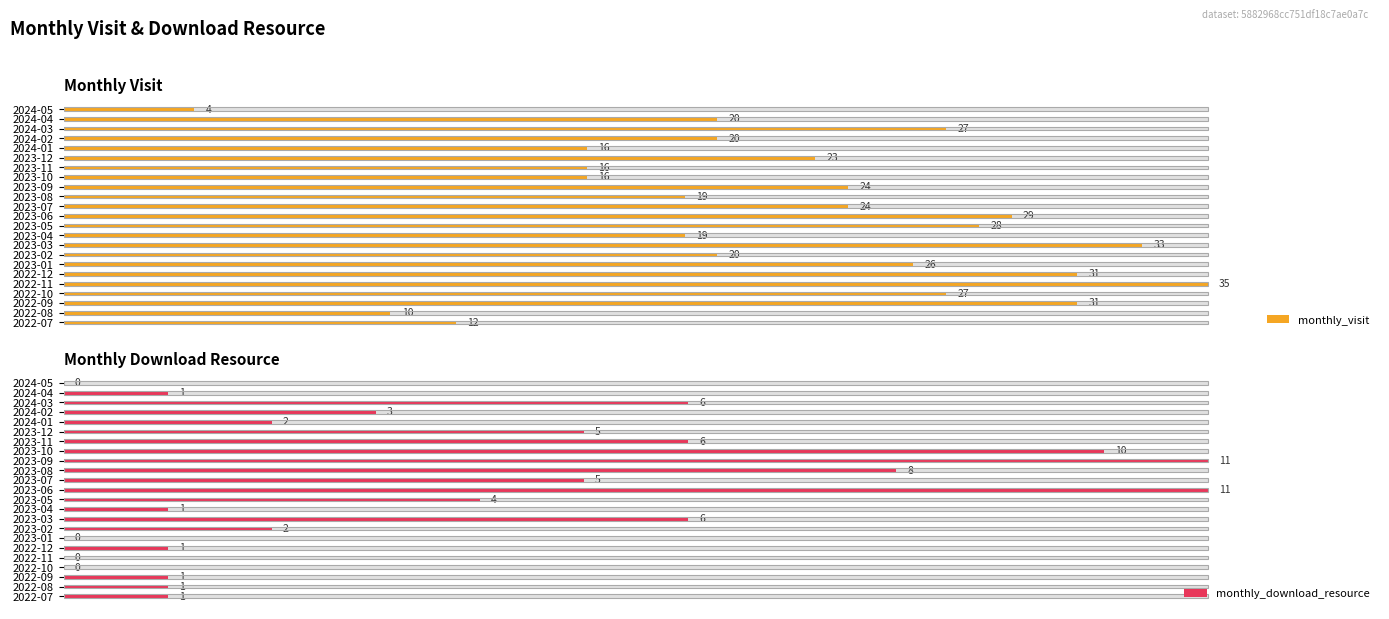

Which series has the widest spread of values?

monthly_download_resource